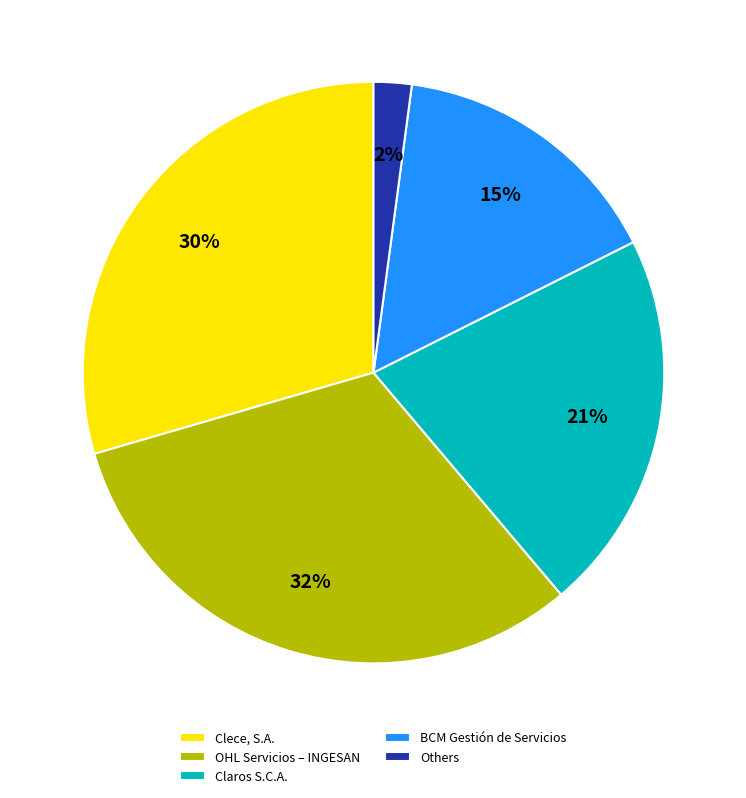

True or false: Others accounts for 2% of the total.

True